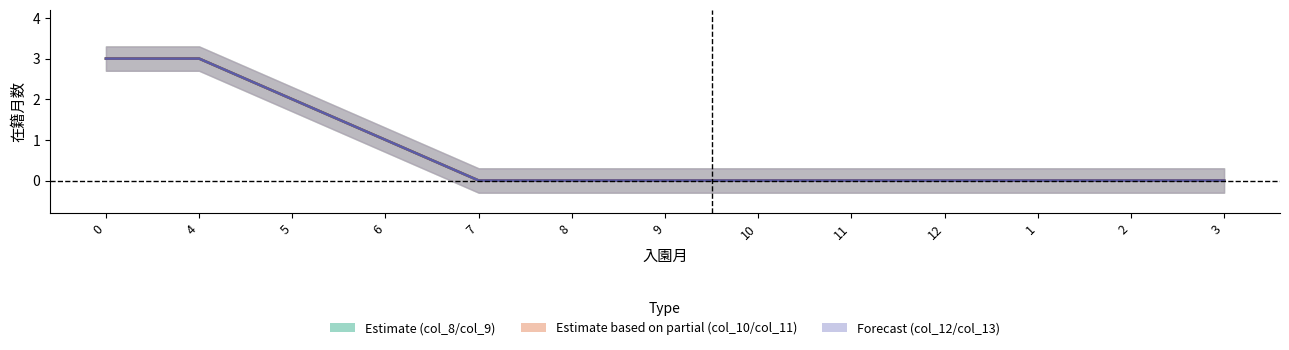

Which category has the lowest value across all series?

7